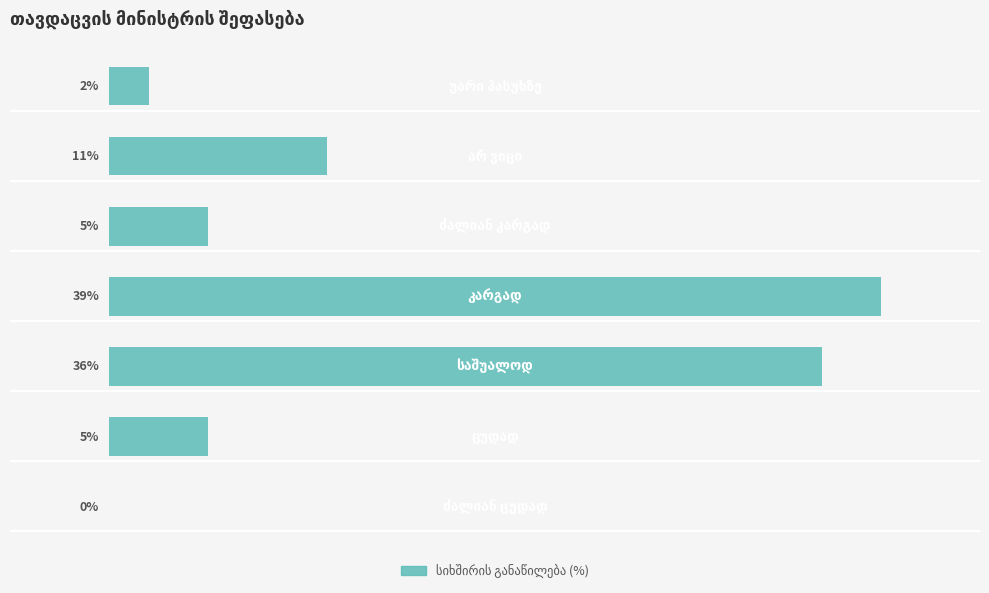

Are the bars horizontal?

Yes